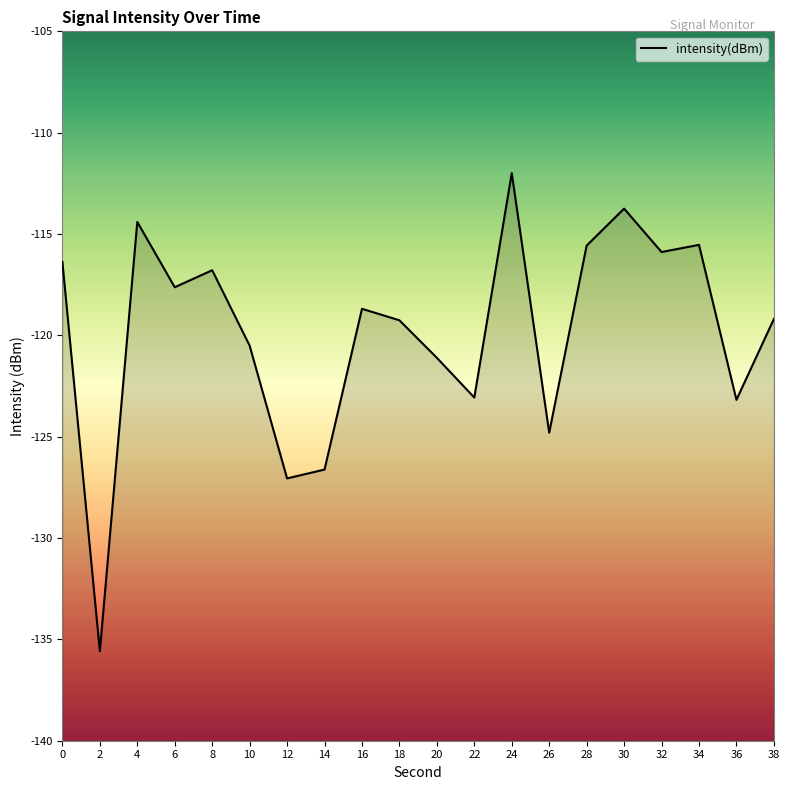

Rank the categories by value from highest to lowest.

24, 30, 4, 34, 28, 32, 0, 8, 6, 16, 38, 18, 10, 20, 22, 36, 26, 14, 12, 2